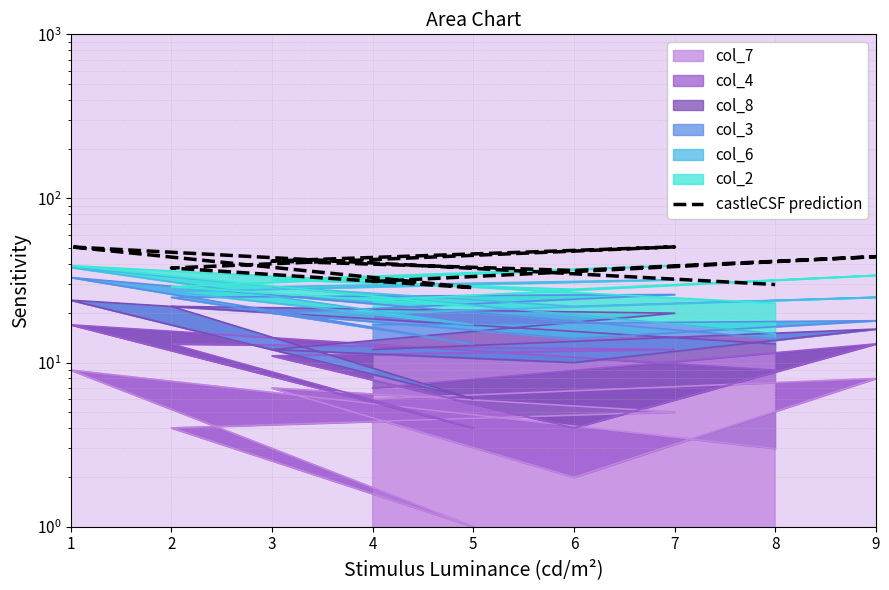

What is the sum of the values at 8 and 7?

80.6